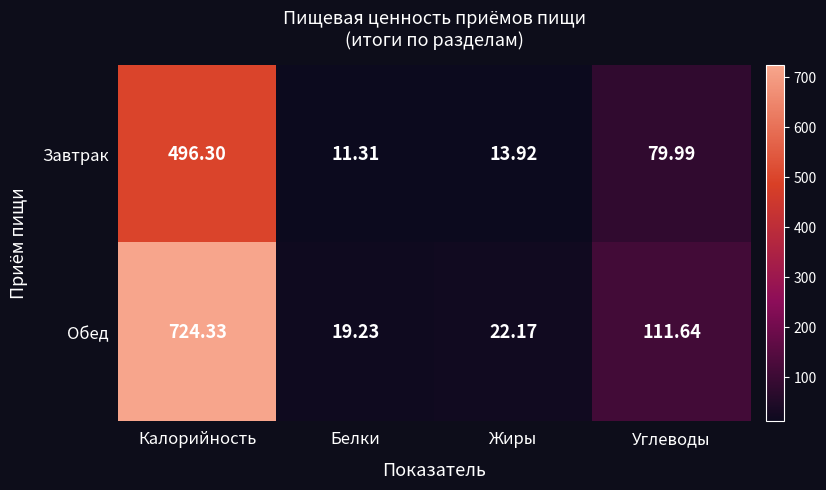

Which series has the largest total across all categories?

Обед